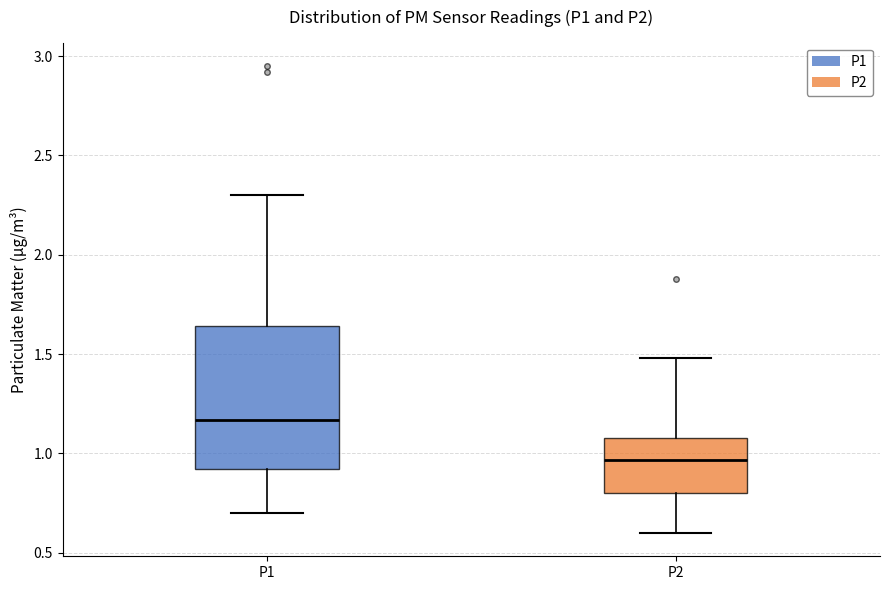

Comparing the boxes themselves (not the whiskers), which one is the tallest?

P1